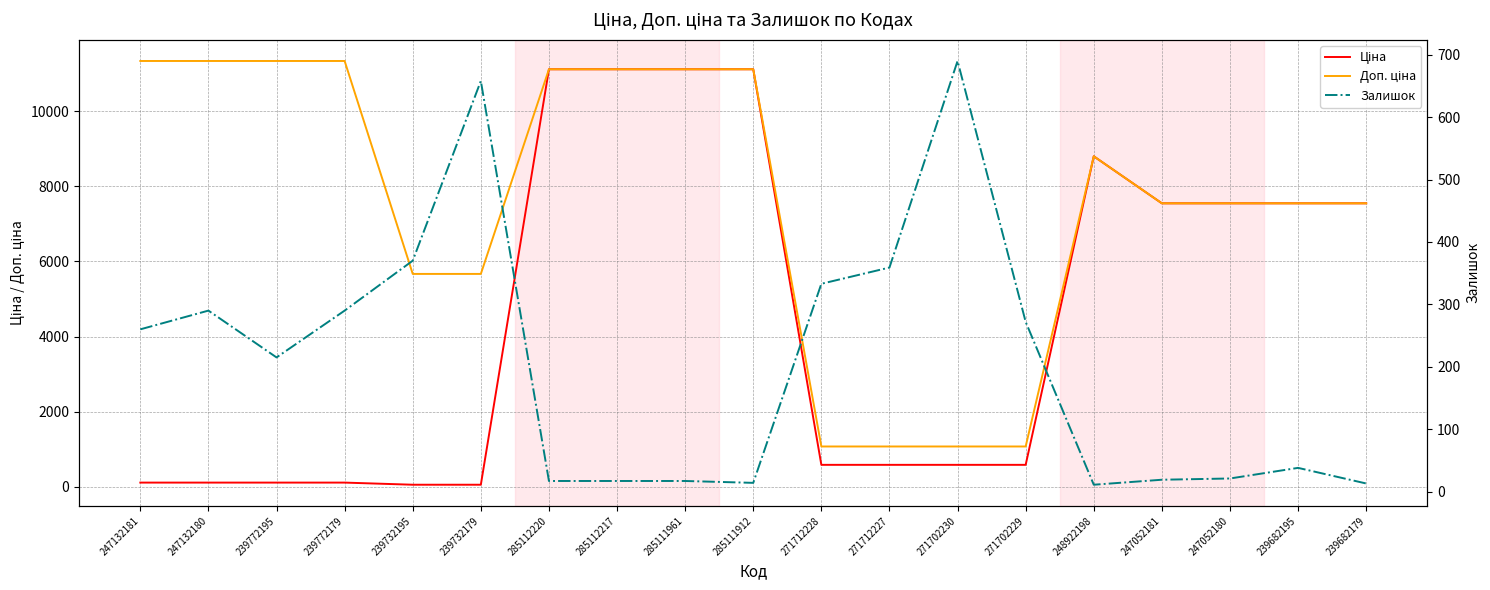

True or false: Ціна has a value of 586.0 at 271702229.

True